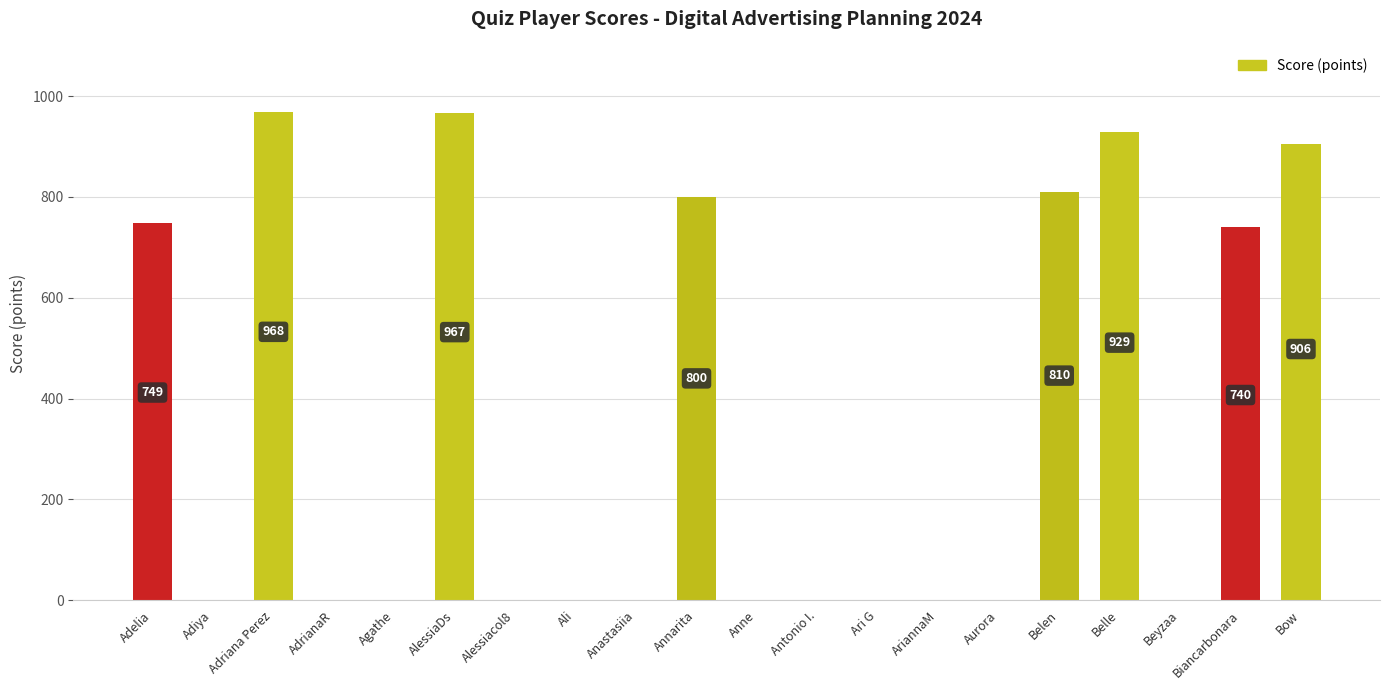

What is the change in value from Annarita to Antonio I.?

-800